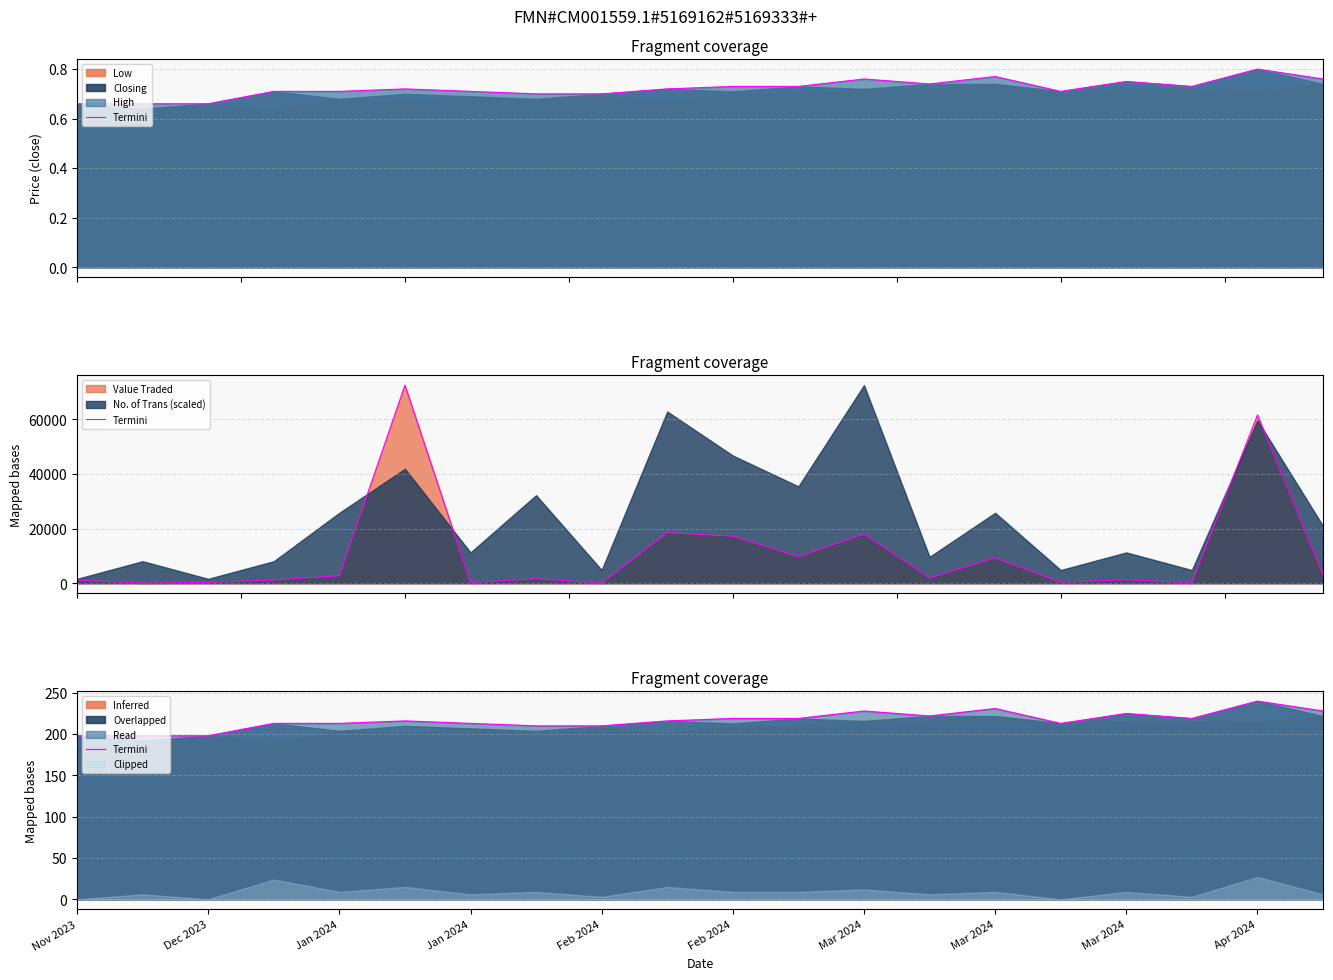

Reading right to left, extract all data points from this chart.

228	240	219	225	213	231	222	228	219	219	216	210	210	213	216	213	213	198	198	198